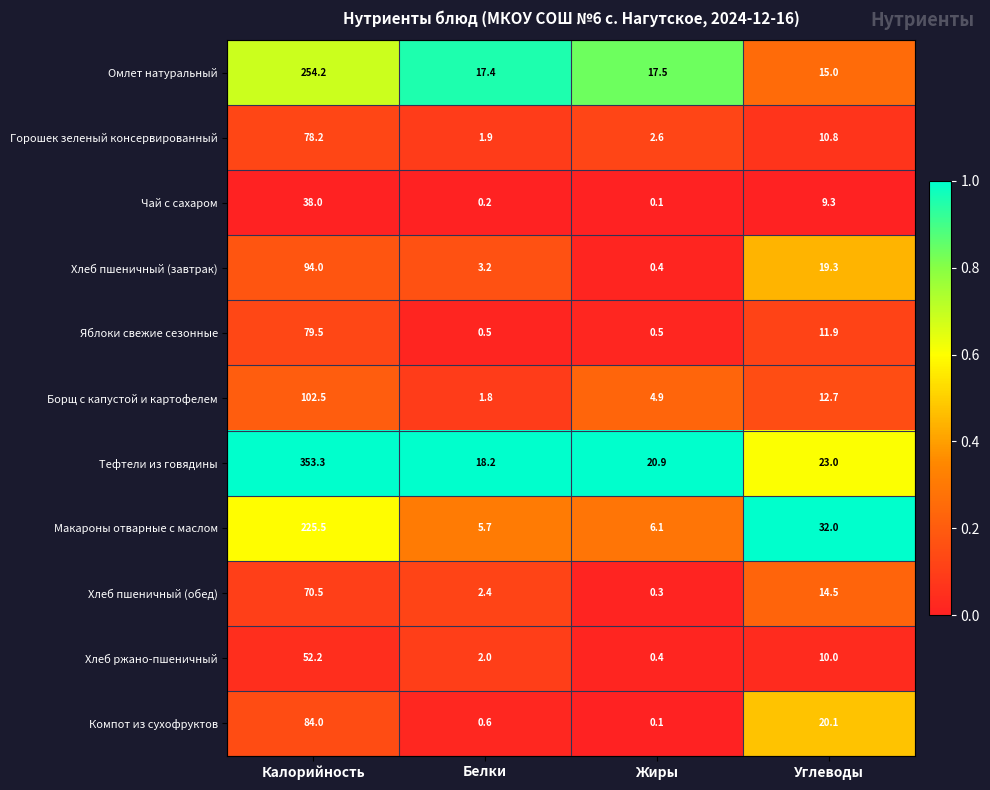

Rank the series by their maximum value, from highest to lowest.

Тефтели из говядины, Омлет натуральный, Макароны отварные с маслом, Борщ с капустой и картофелем, Хлеб пшеничный (завтрак), Компот из сухофруктов, Яблоки свежие сезонные, Горошек зеленый консервированный, Хлеб пшеничный (обед), Хлеб ржано-пшеничный, Чай с сахаром